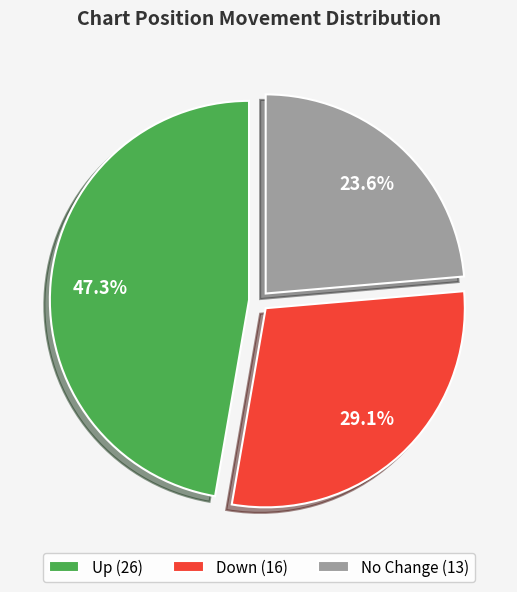

Between Up (26) and No Change (13), which is larger?

Up (26)